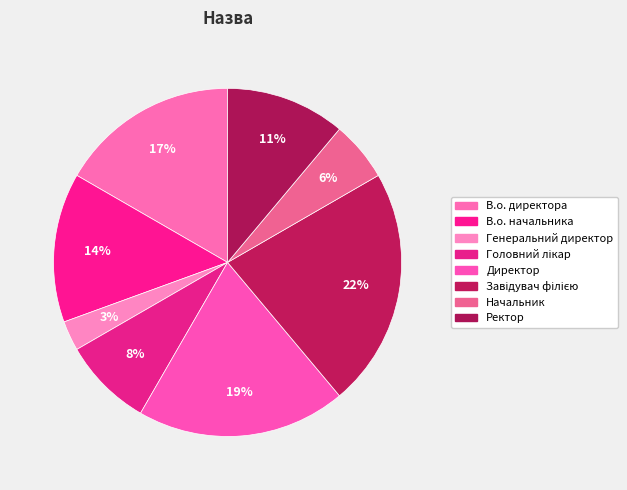

Is it true that В.о. директора is 17% of the pie?

True